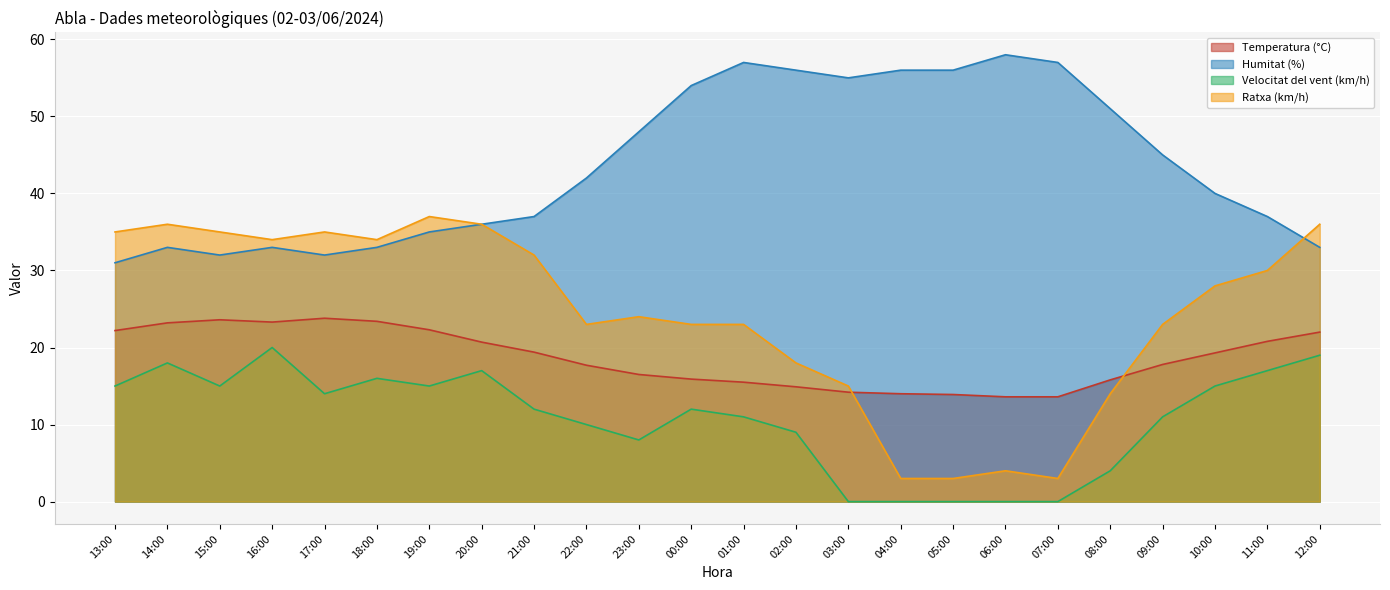

How many values in the Humitat (%) series are below 42?

12